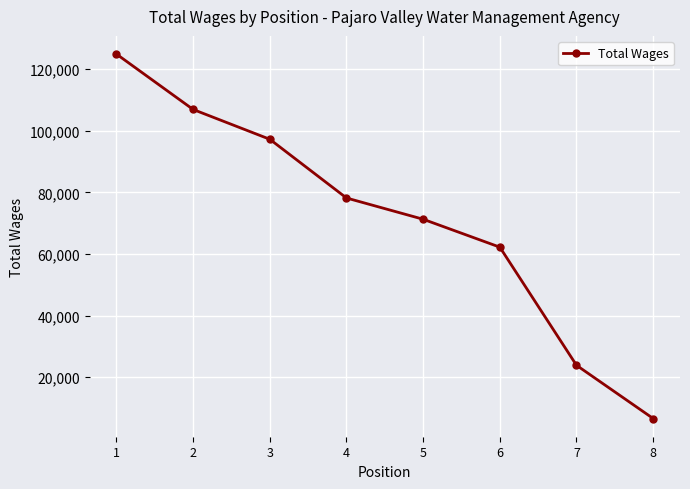

Is it true that the value at 3 is 148348?

False